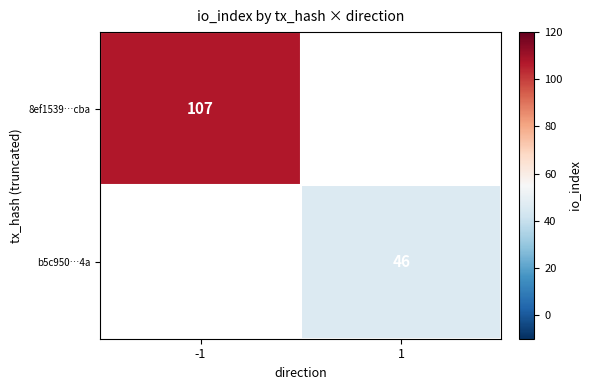

The b5c950…4a series shows 46 at 1. True or false?

True